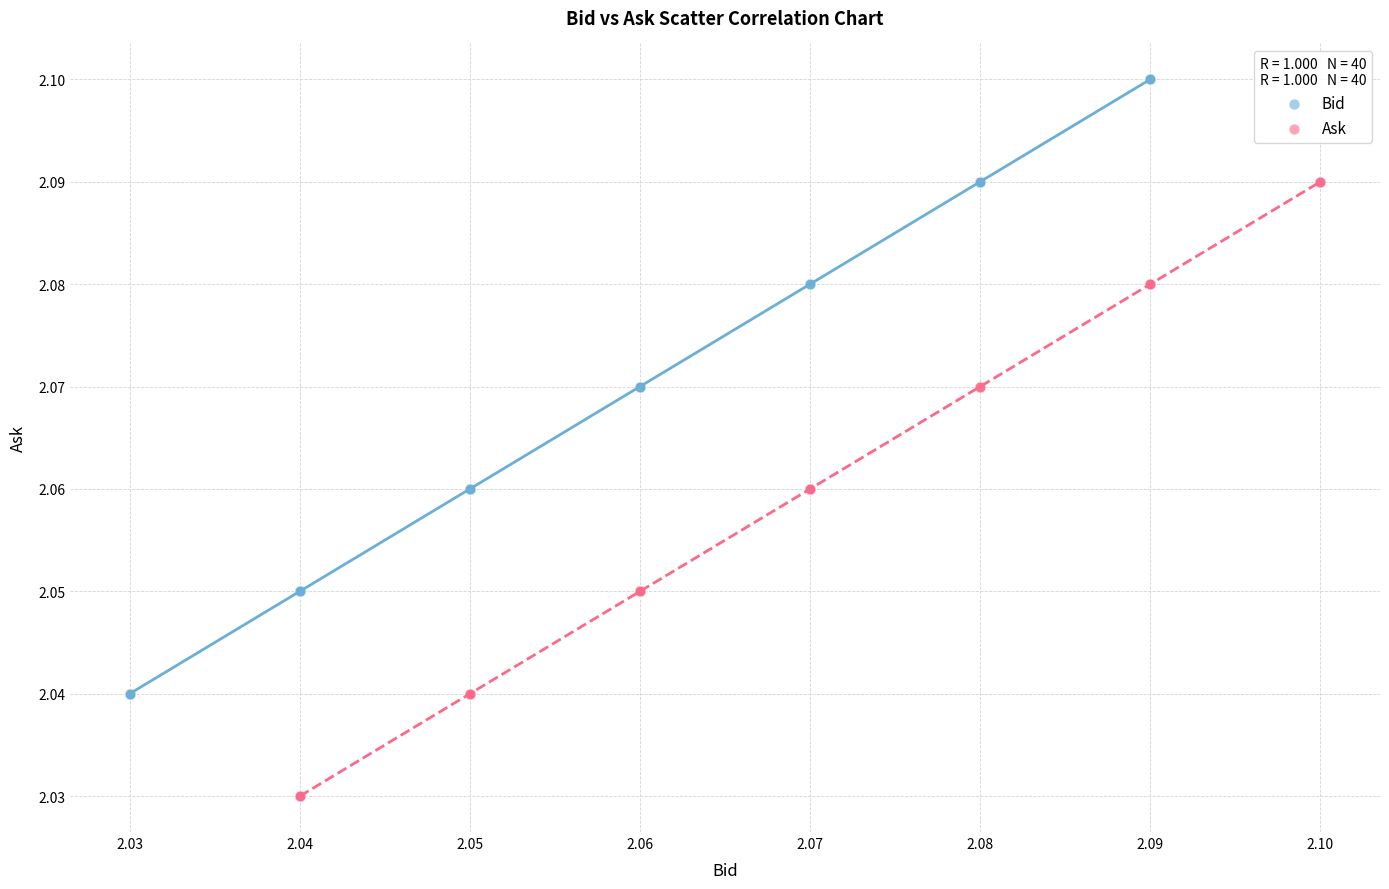

Which series contains the highest Y value?

Bid